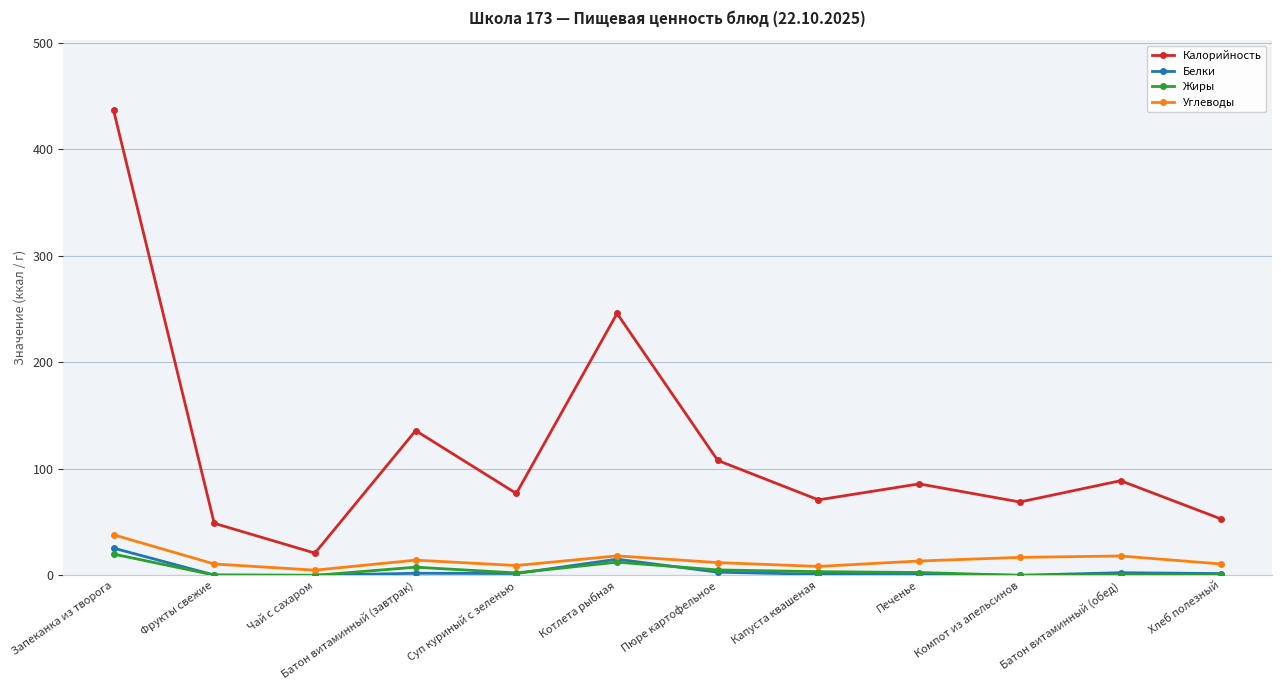

What is the difference between the maximum and second lowest values in the Белки series?

25.5